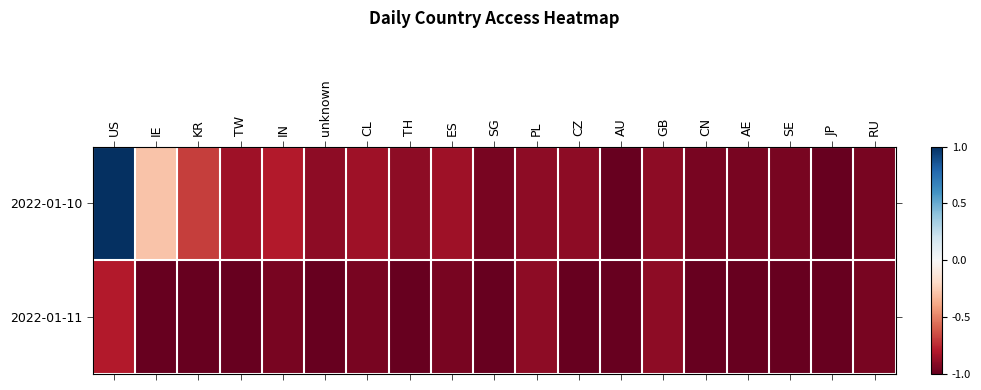

Which series has the widest spread of values?

2022-01-10